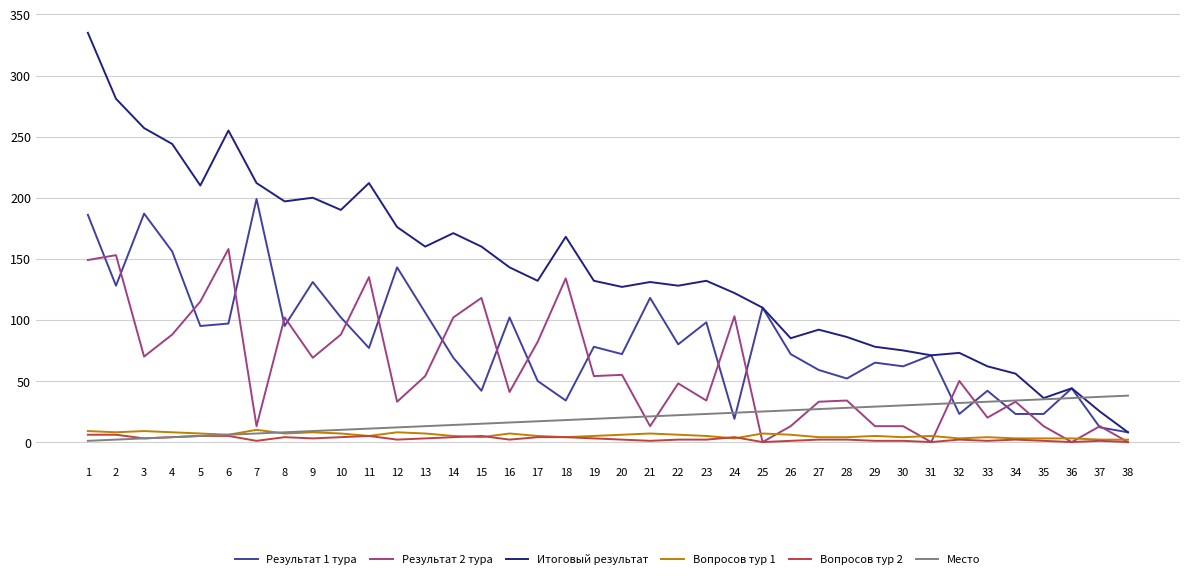

Is the value of Вопросов тур 1 at 2 greater than the value of Итоговый результат at 7?

No